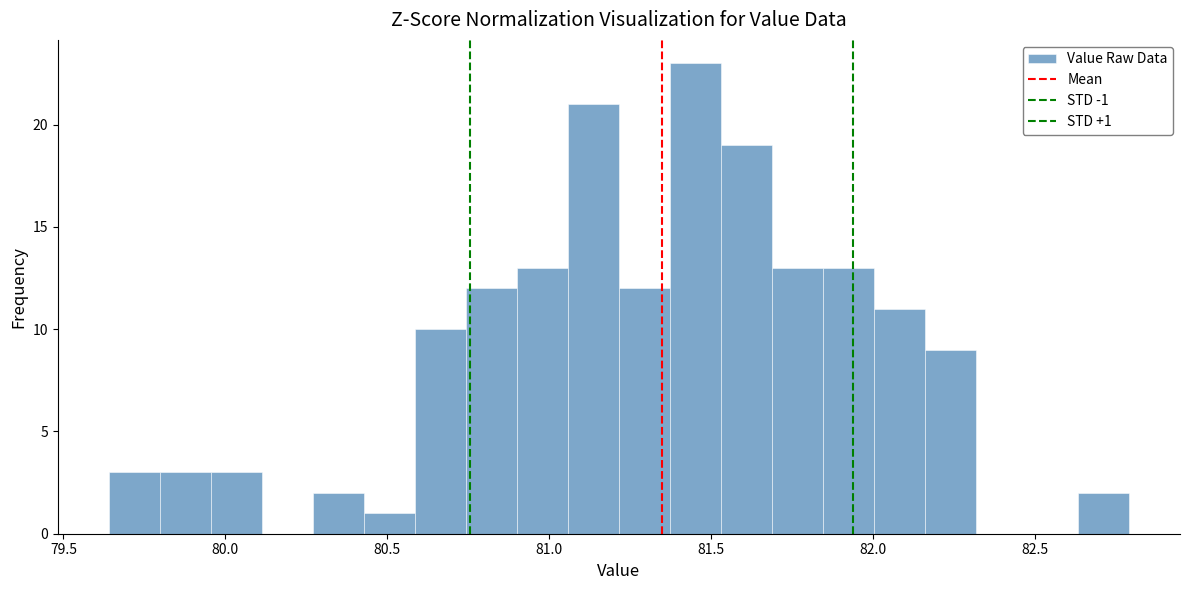

Read against the x-axis, roughly where is the centre of the tallest bar?

81.45